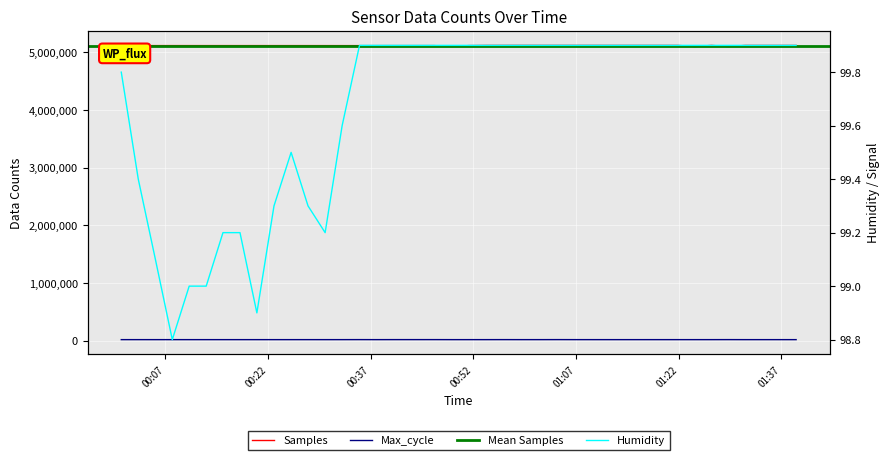

True or false: Max_cycle and Humidity cross at least once.

False